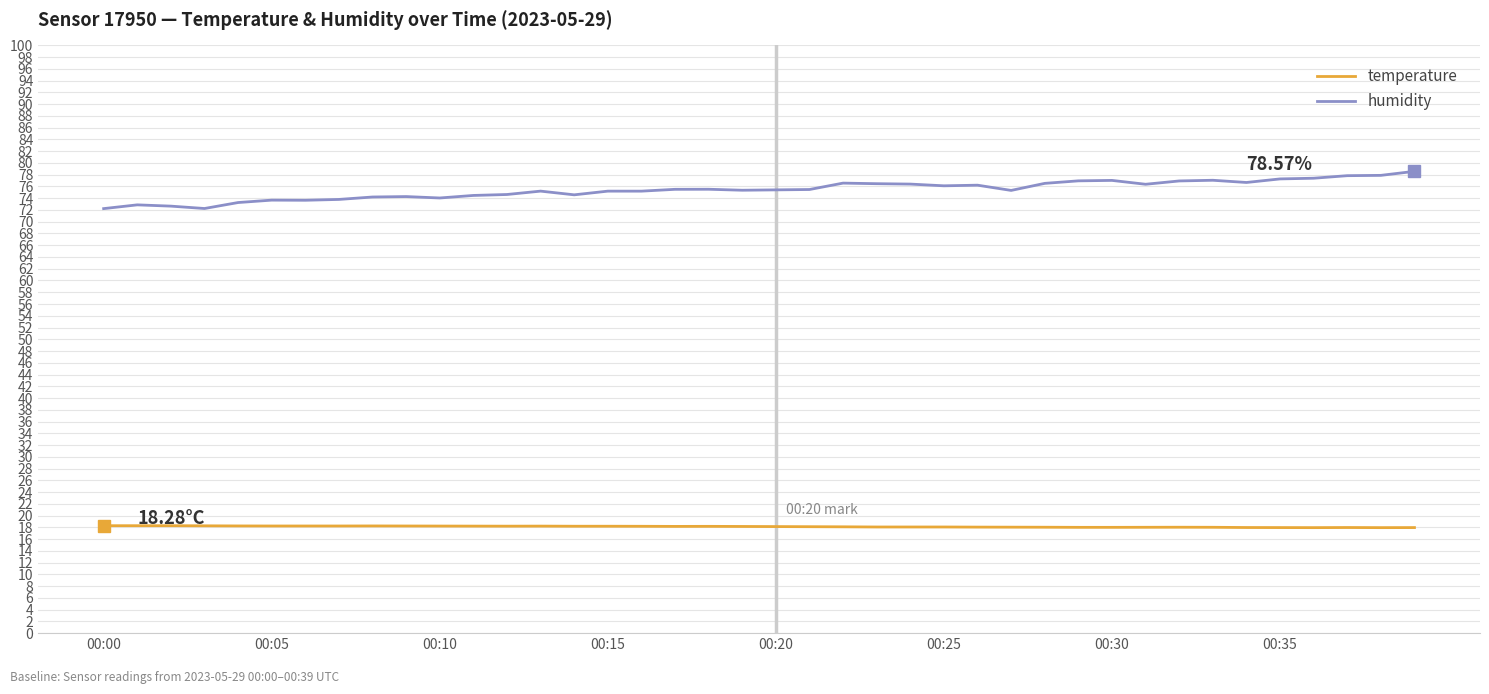

True or false: temperature and humidity cross at least once.

False